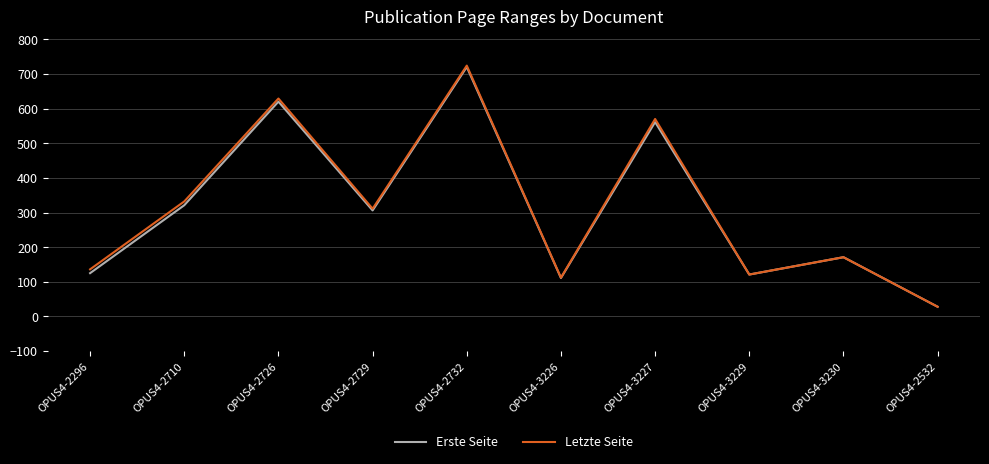

Is it true that Erste Seite equals 59 at OPUS4-3229?

False